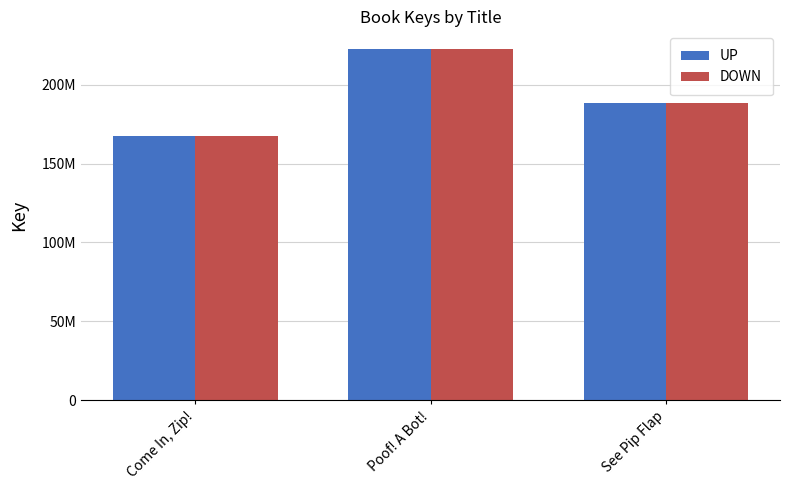

Which series has the largest total across all categories?

UP